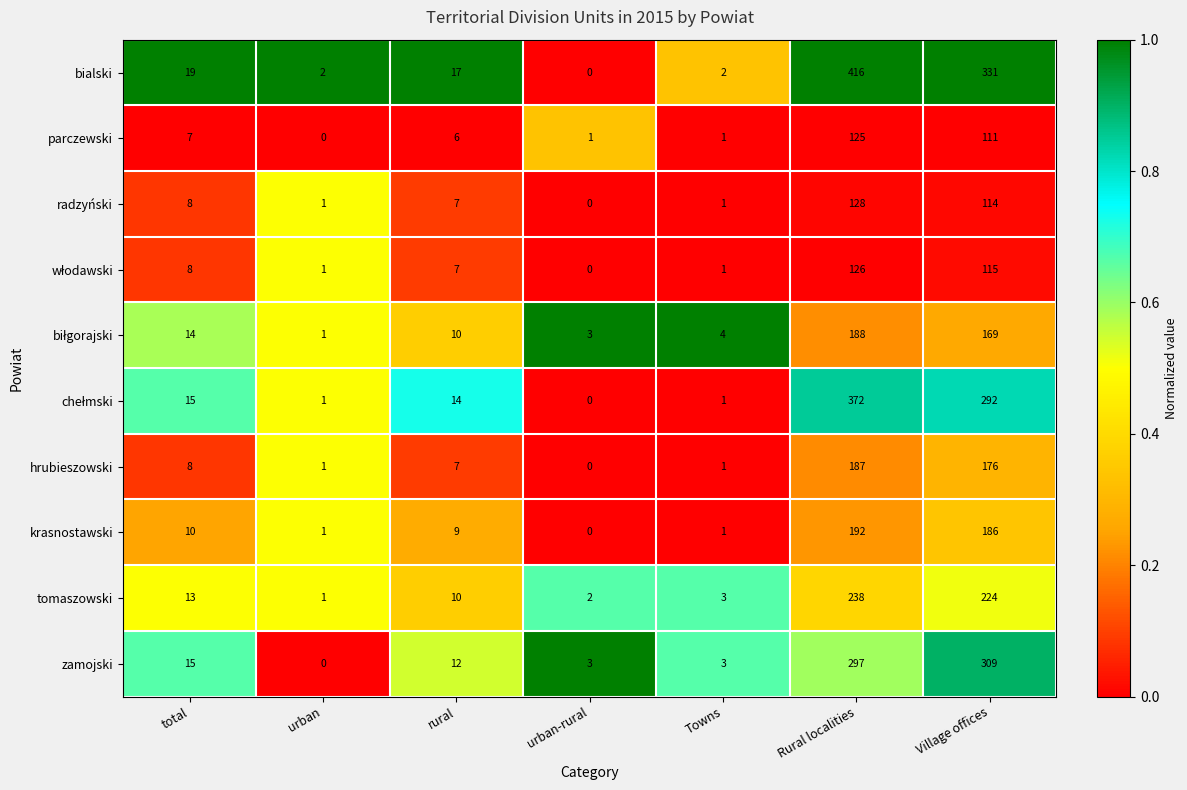

Is the value of bialski at urban-rural greater than the value of tomaszowski at urban-rural?

No